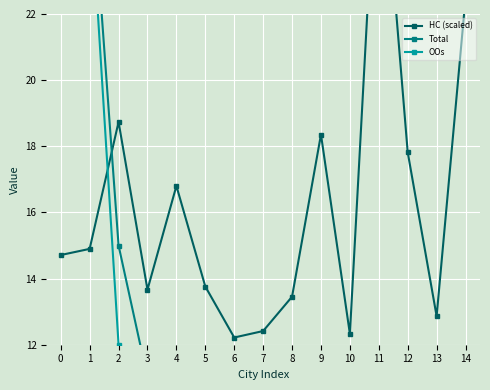

Rank the series by their average value, from highest to lowest.

HC (scaled), Total, OOs